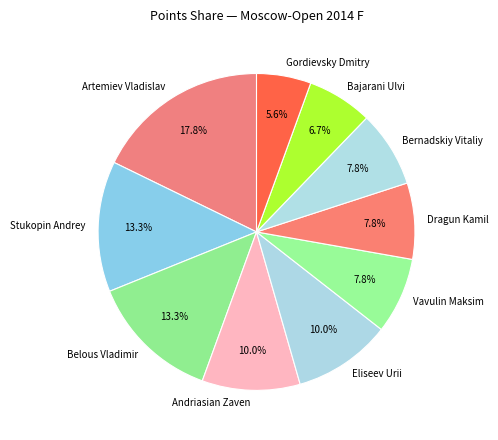

To the nearest percent, what percentage of the pie is Bajarani Ulvi?

7%